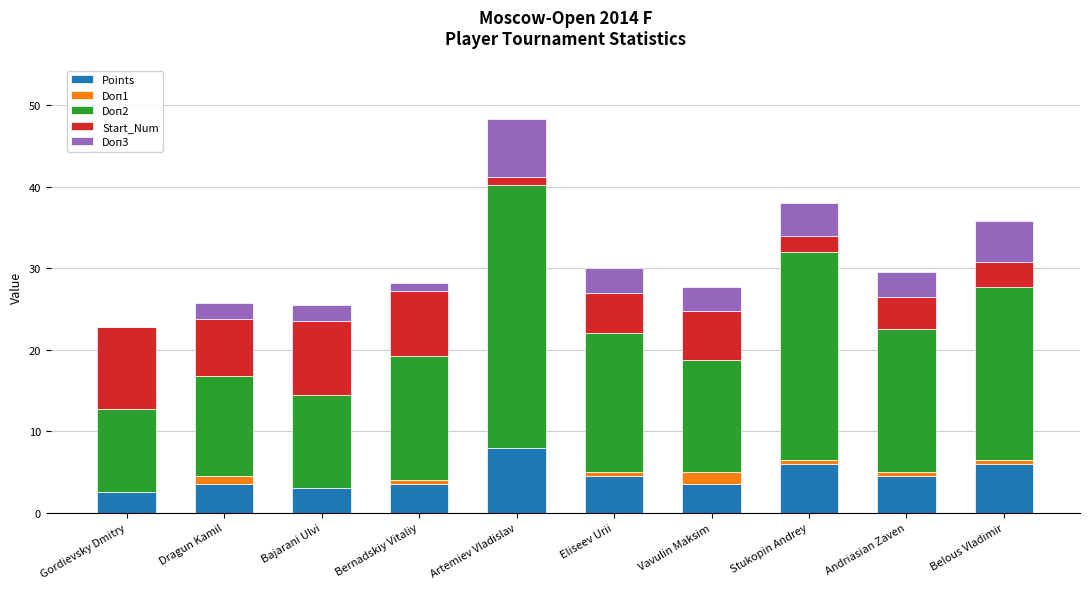

At which label does Points reach its peak?

Artemiev Vladislav